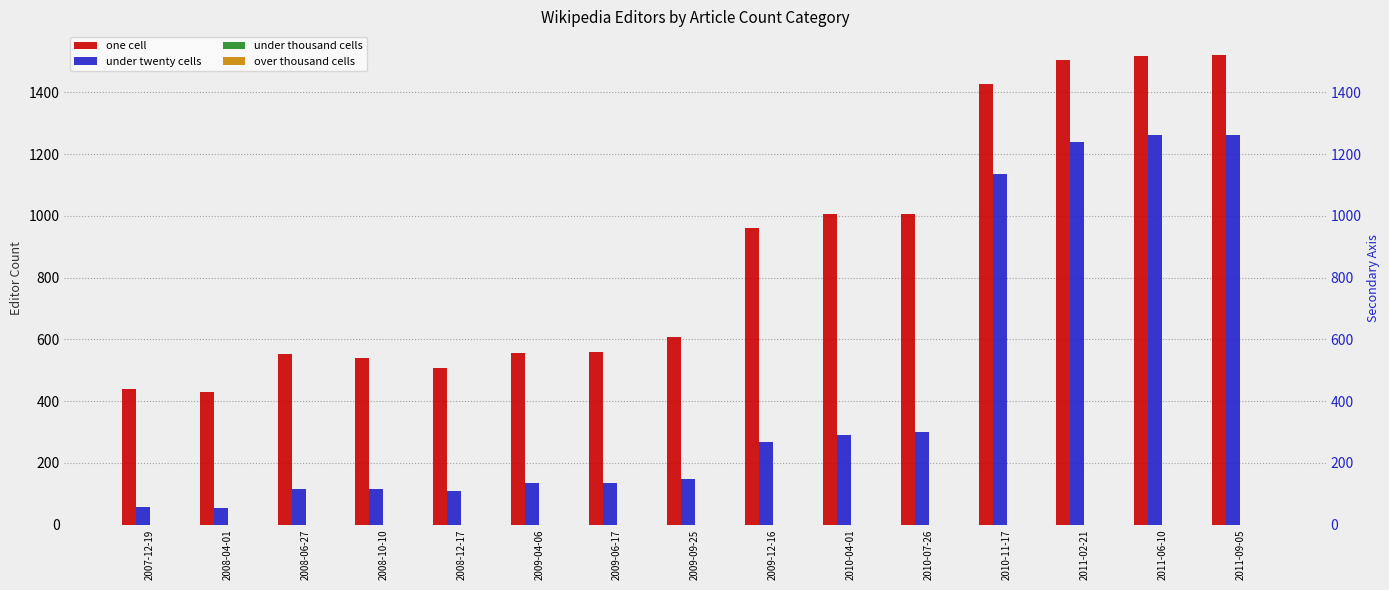

What is the total value across all series at 2008-12-17?

615